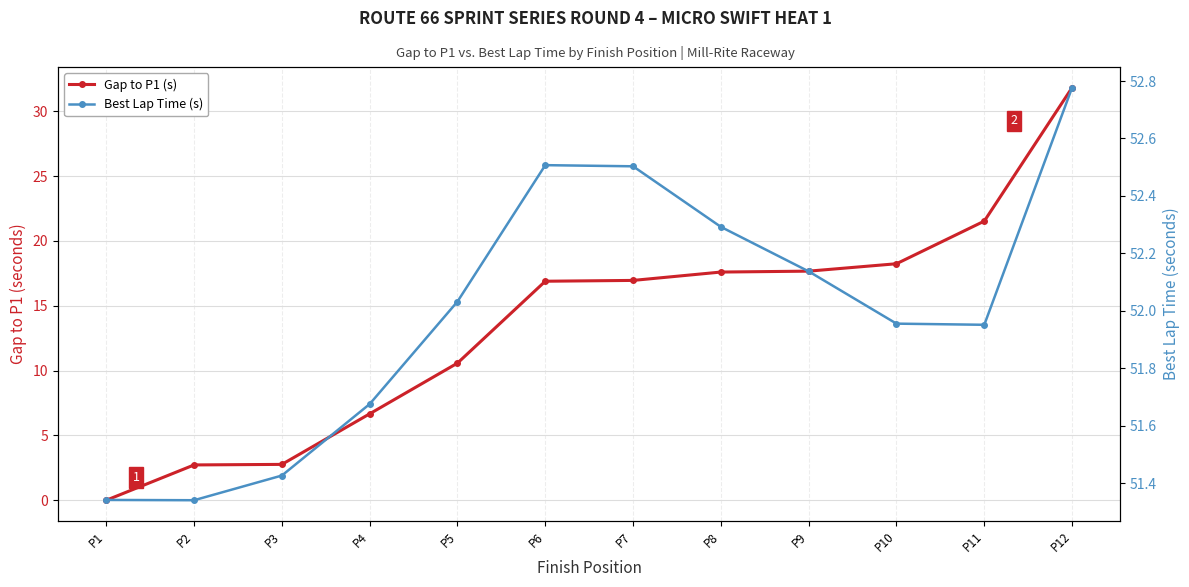

The value of Gap to P1 (s) at P9 is 17.7. True or false?

True